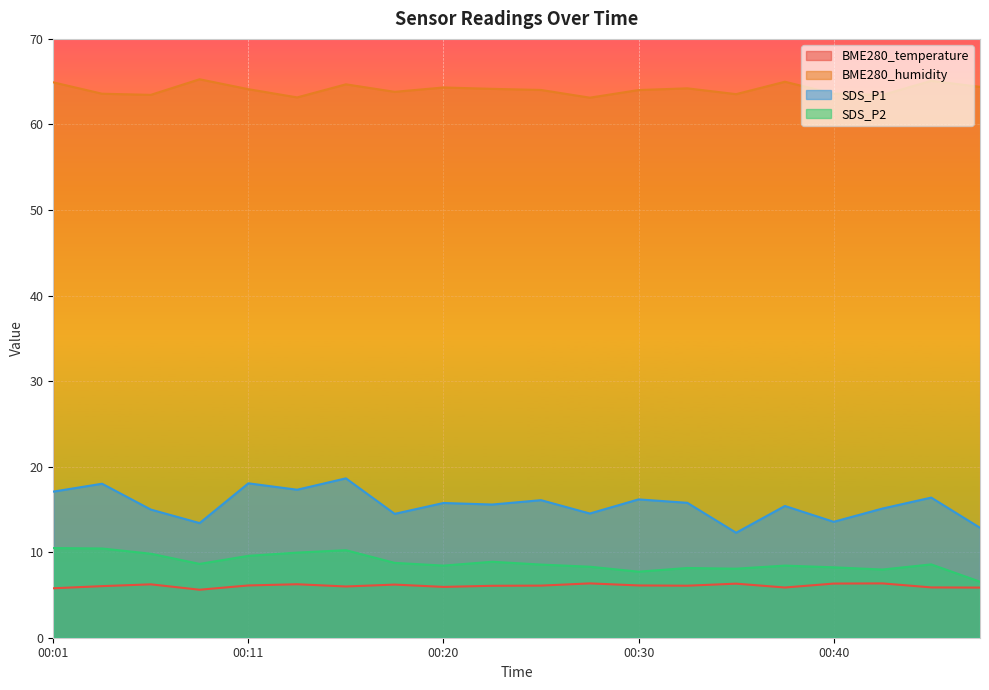

What is the difference between the maximum and minimum values in the SDS_P1 series?

6.4